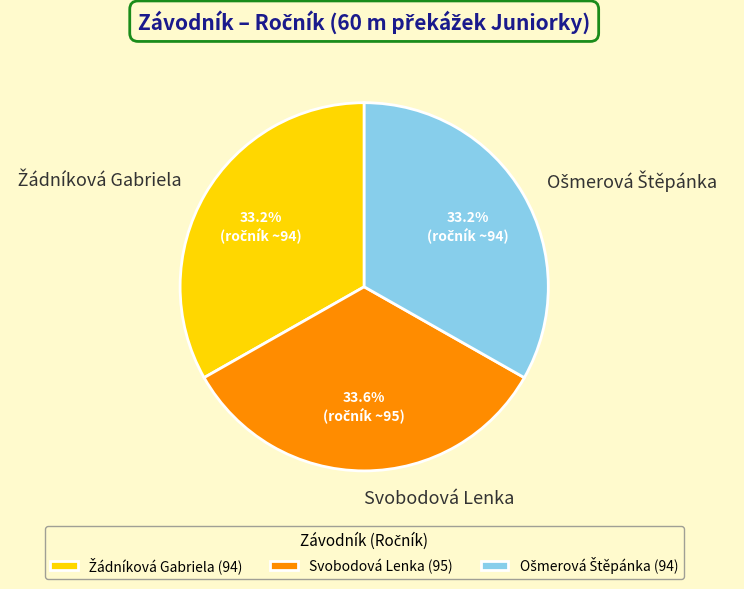

Is there a majority slice in this chart?

No